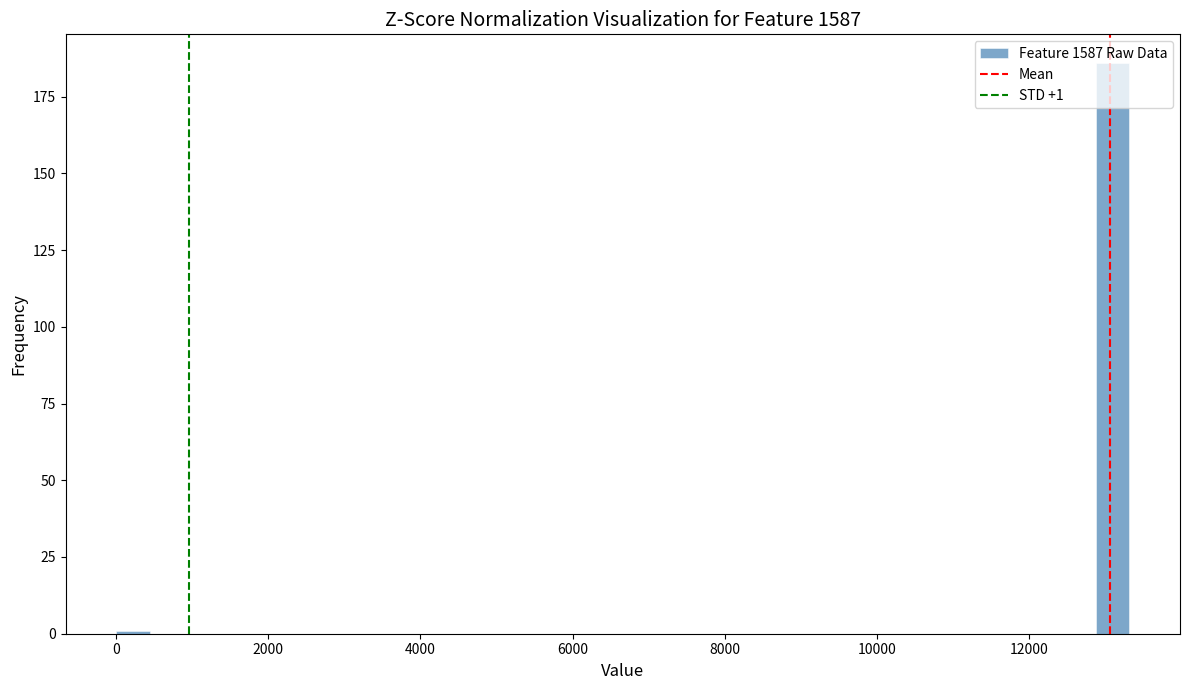

Around what value on the x-axis is the tallest bar? Give the approximate position of its centre, as read against the axis.

13000